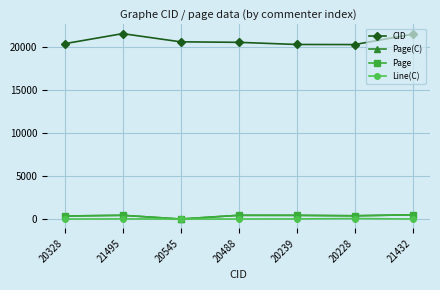

Is the value of Page at 21495 greater than the value of CID at 21495?

No